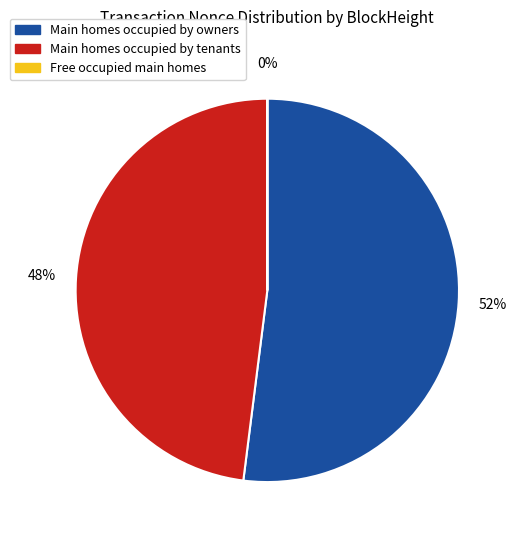

To the nearest percent, what is the difference between the largest and smallest slice percentages?

52%